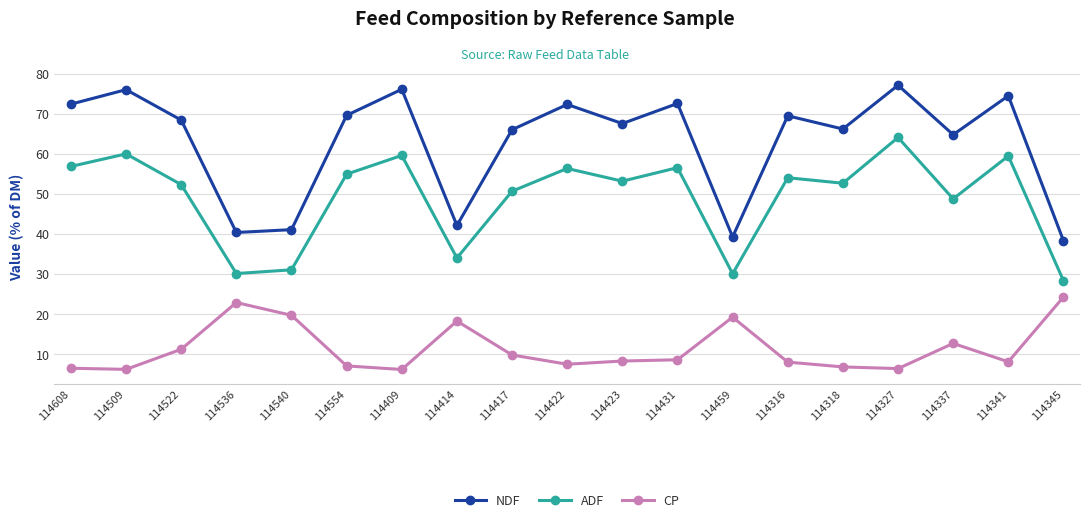

At which label does ADF reach its peak?

114327